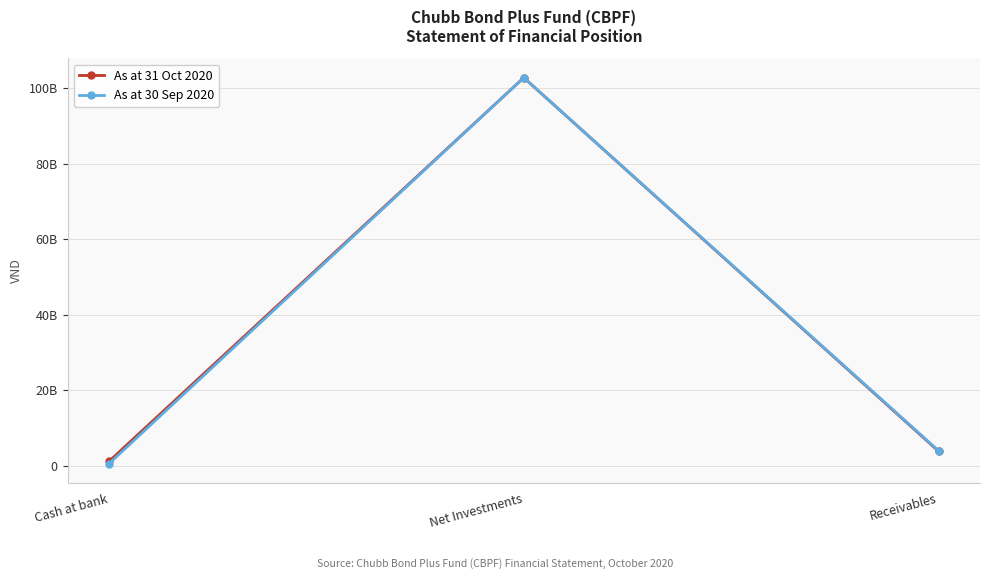

What is the average value of the As at 31 Oct 2020 series?

35961650216